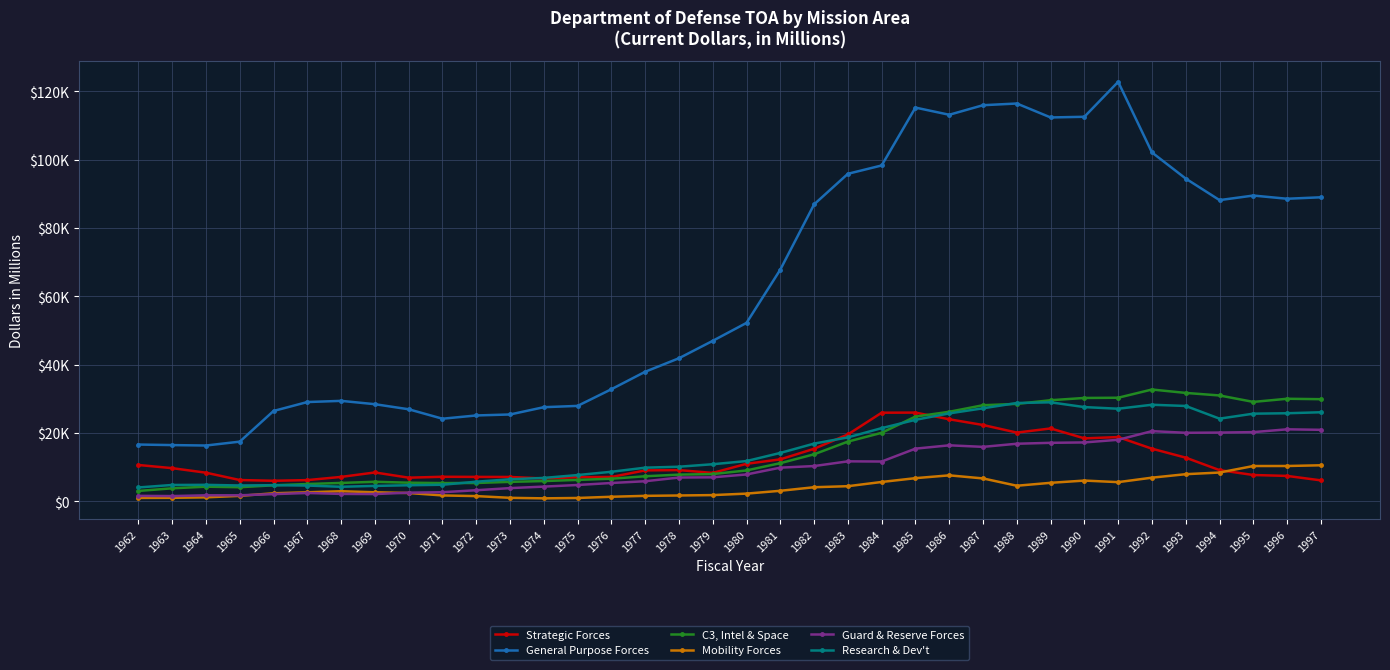

The value of Research & Dev't at 1966 is 4734. True or false?

True